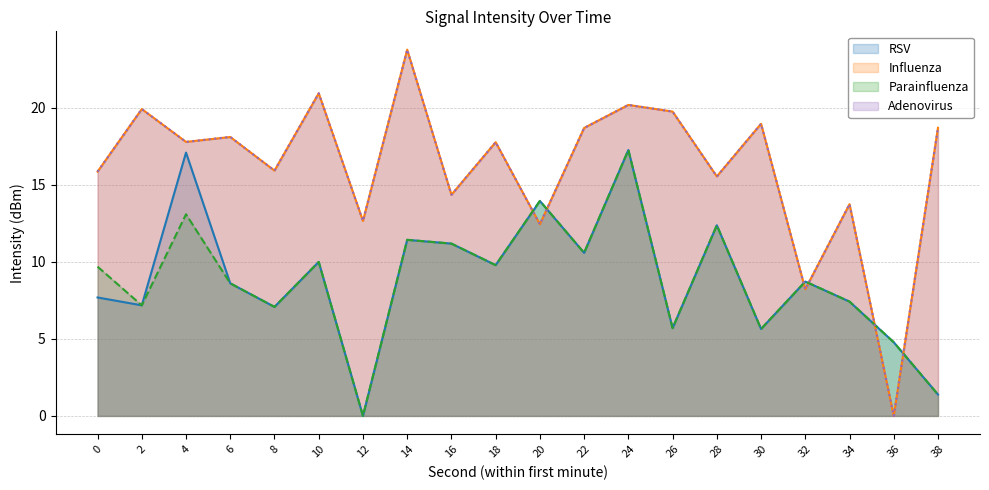

True or false: Adenovirus and Influenza intersect in this chart.

False